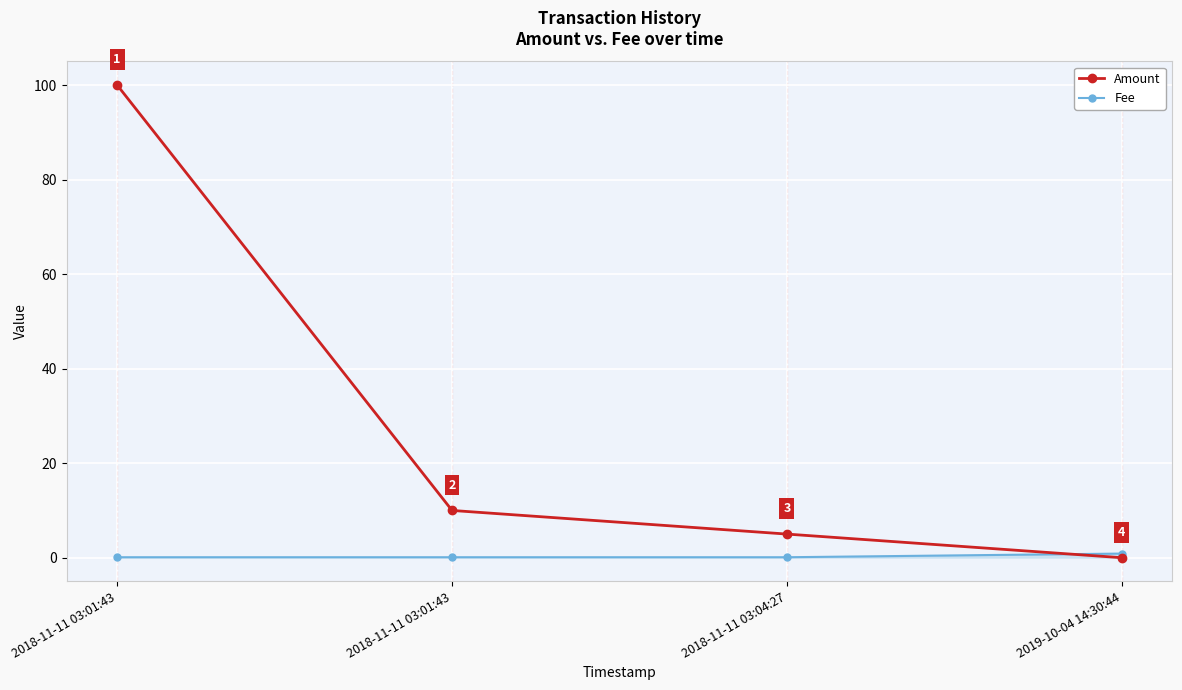

What is the difference between the maximum and minimum values in the Amount series?

100.0